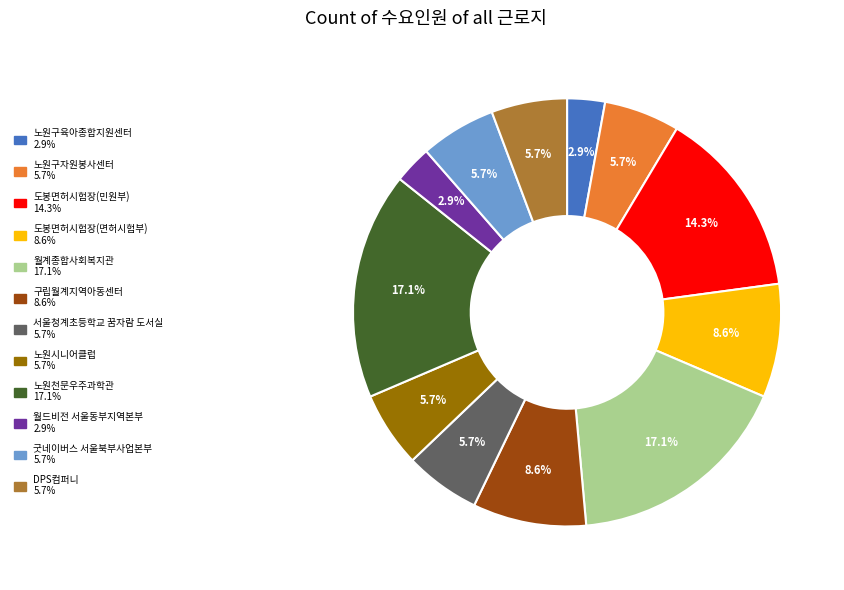

Is 노원시니어클럽 the majority of the pie?

No